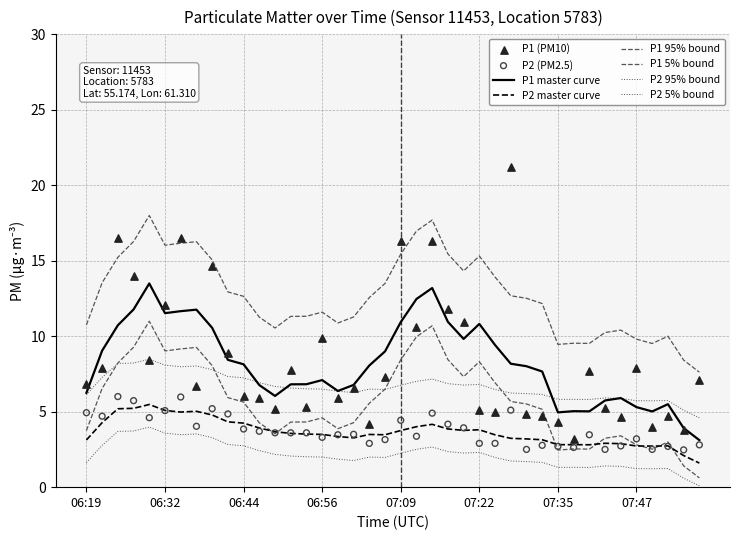

Which series reaches the maximum Y coordinate?

P1